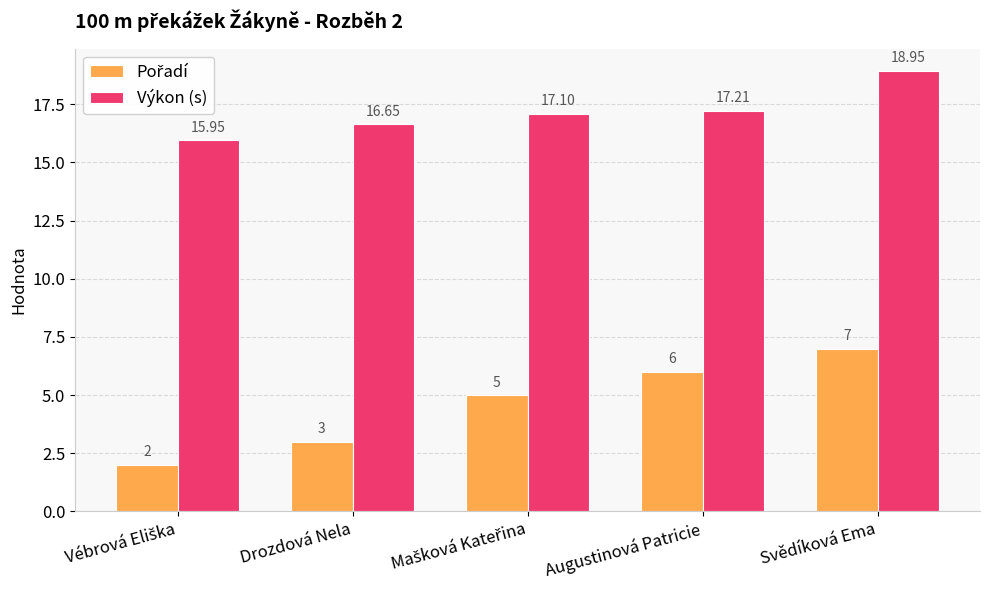

At which category is the sum across all series the highest?

Svědíková Ema